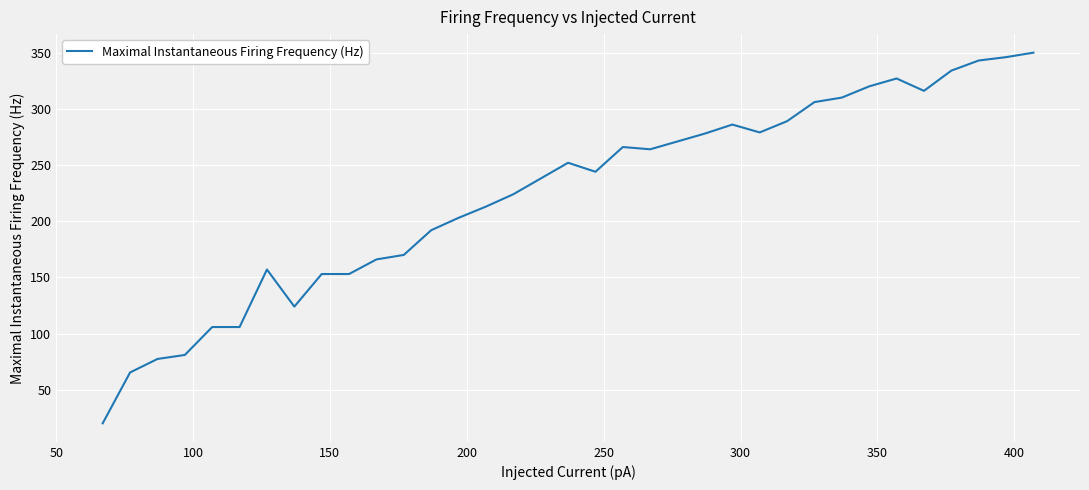

What is the minimum value shown in the chart?

20.2